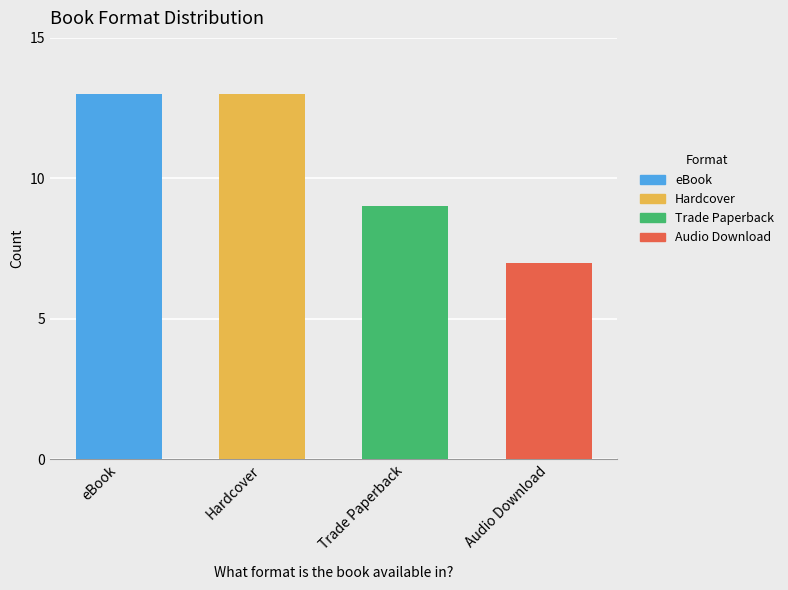

What is the difference between the maximum and minimum values?

6